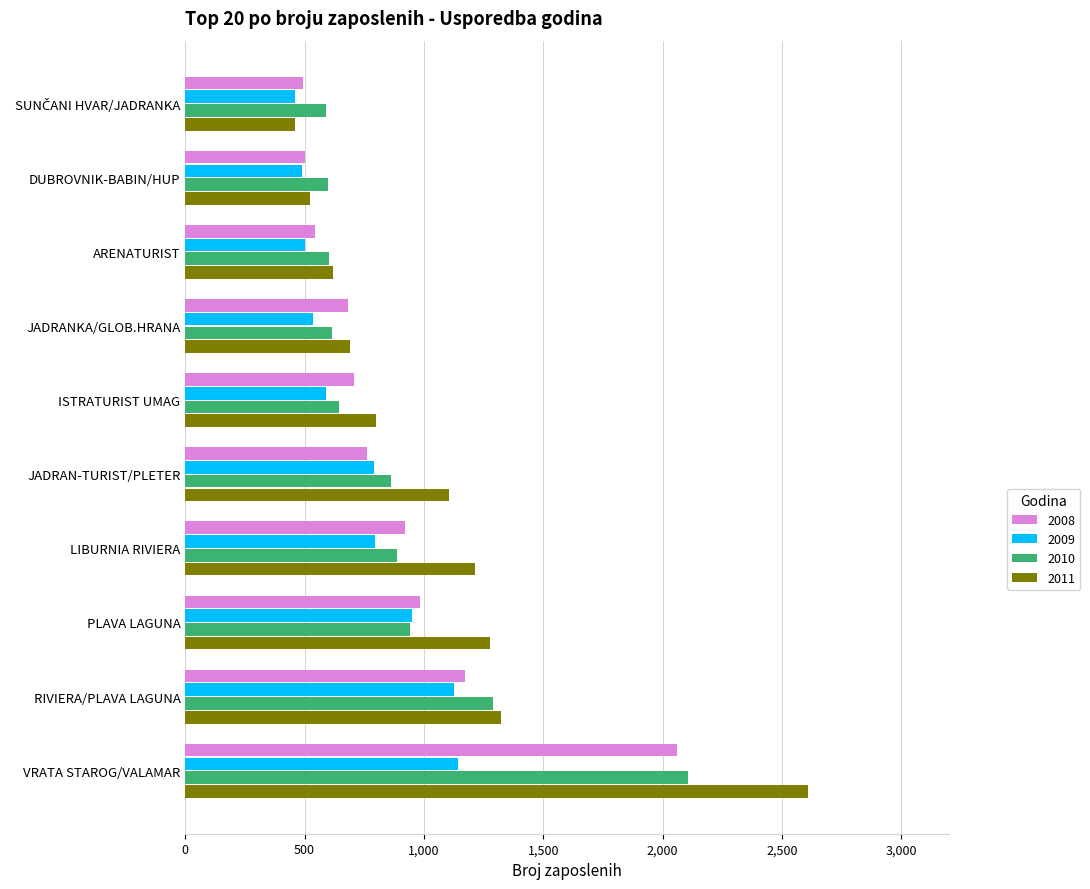

Count the number of categories in the chart.

10